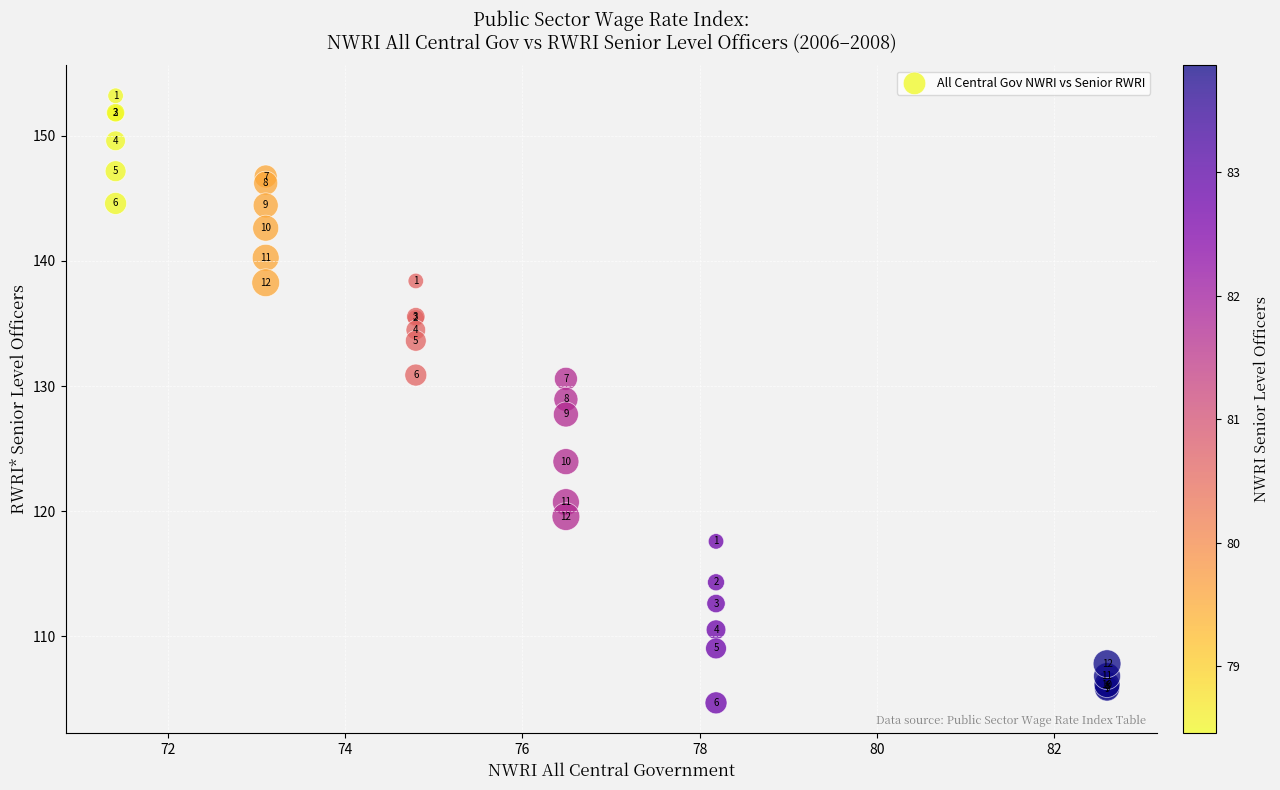

What Y value in the scatter plot is closest to 128?

127.7